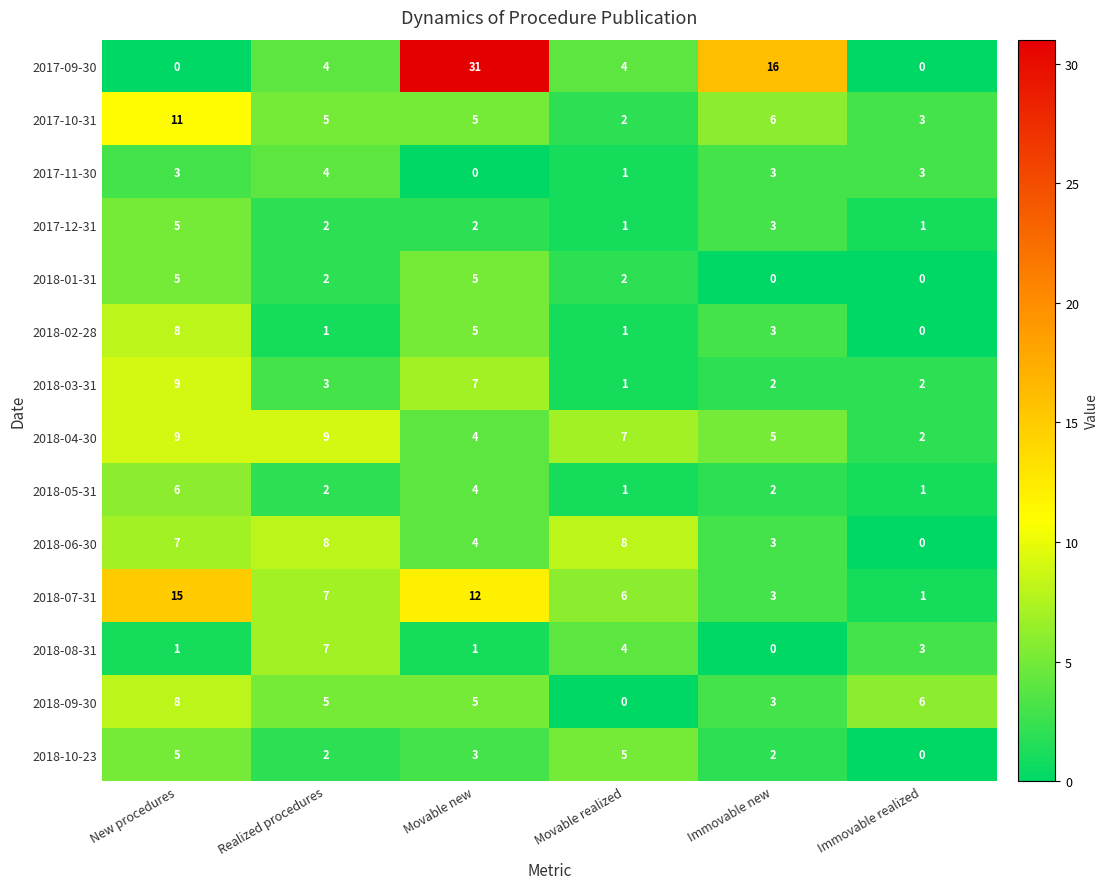

Which series has the largest range (max minus min)?

2017-09-30